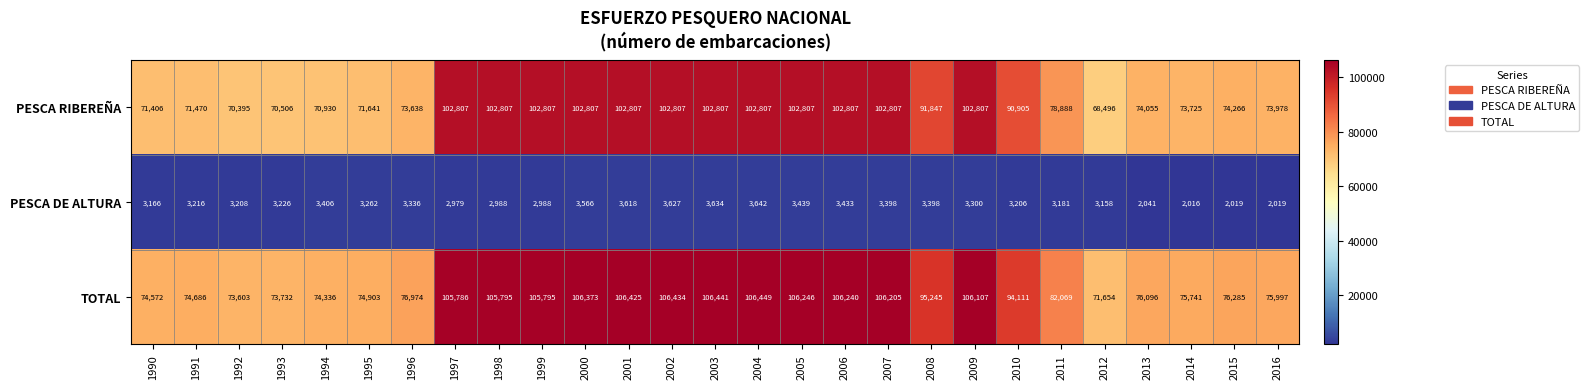

At which label is PESCA DE ALTURA closest to 2829?

1997